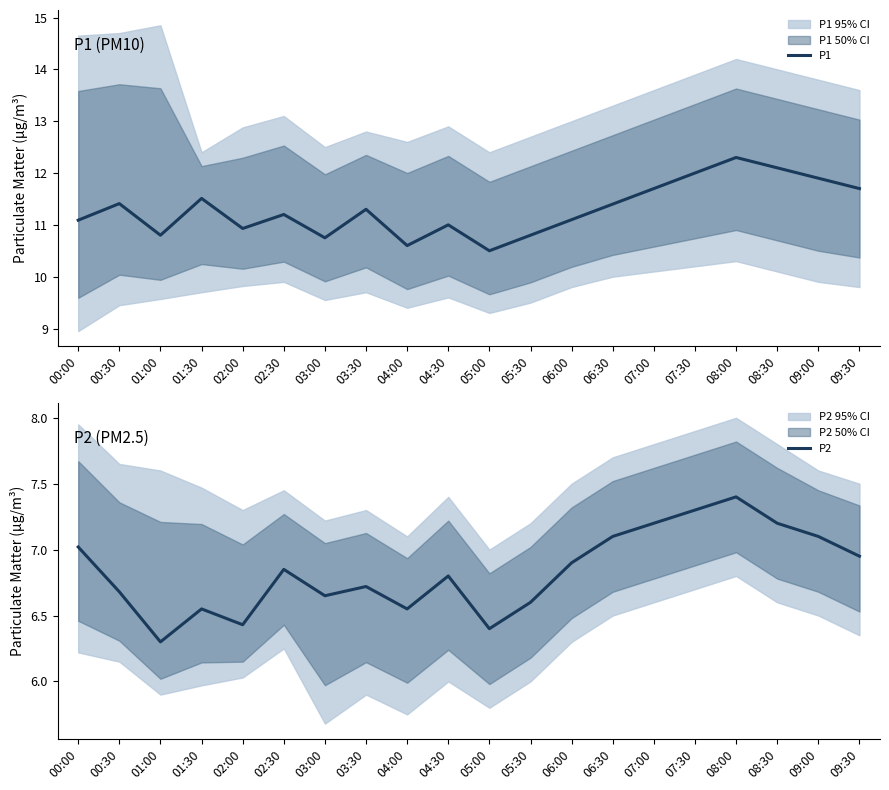

At which label is P1 closest to 11?

04:30